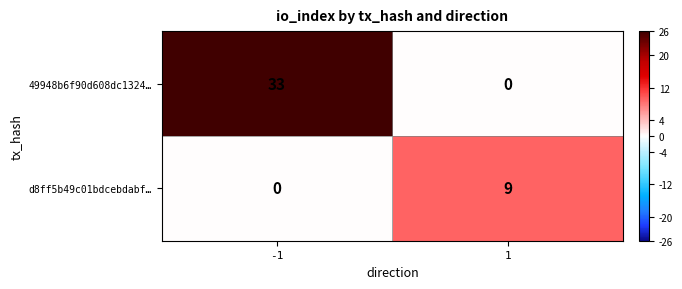

What is the sum of all d8ff5b49c01bdcebdabf… values?

9